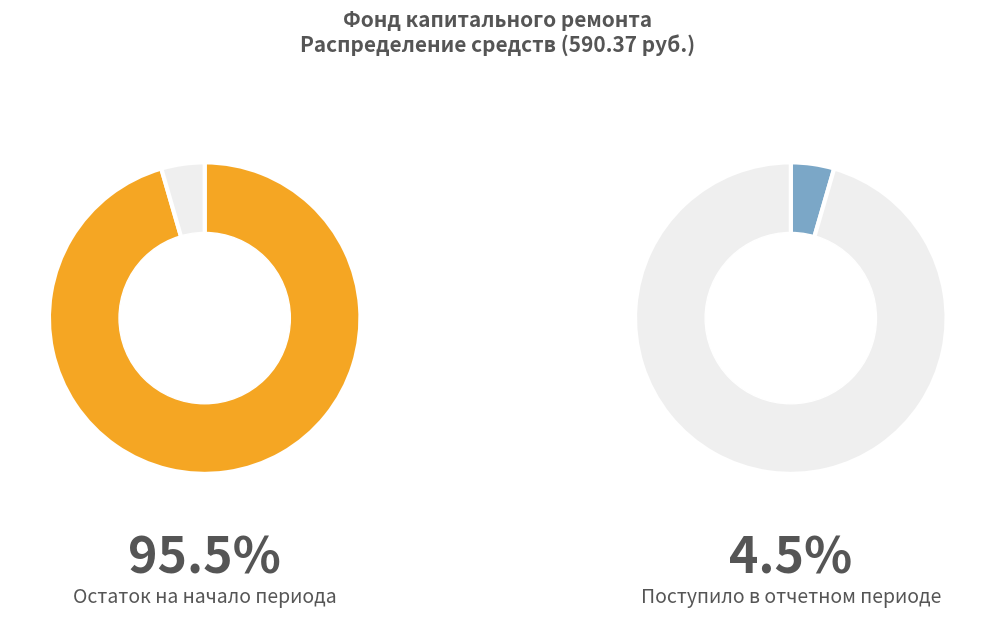

Is Остаток на начало периода the majority of the pie?

Yes